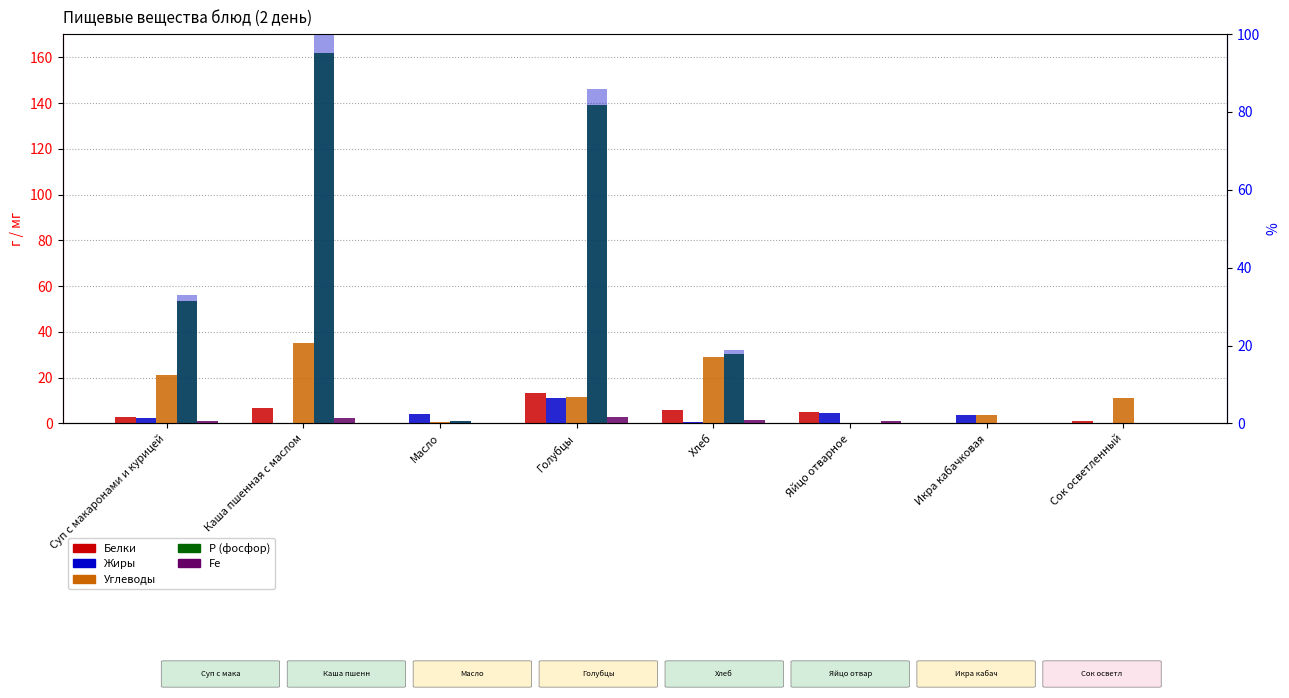

True or false: Р % от макс has a value of 0.0 at Икра кабачковая.

True